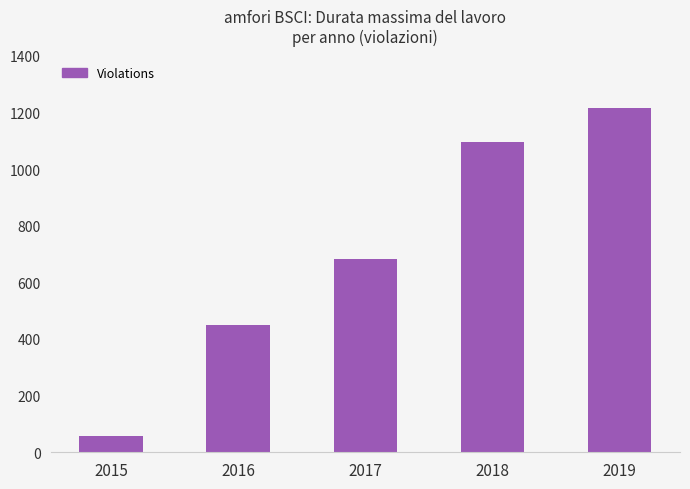

List the labels in order of value, largest first.

2019, 2018, 2017, 2016, 2015